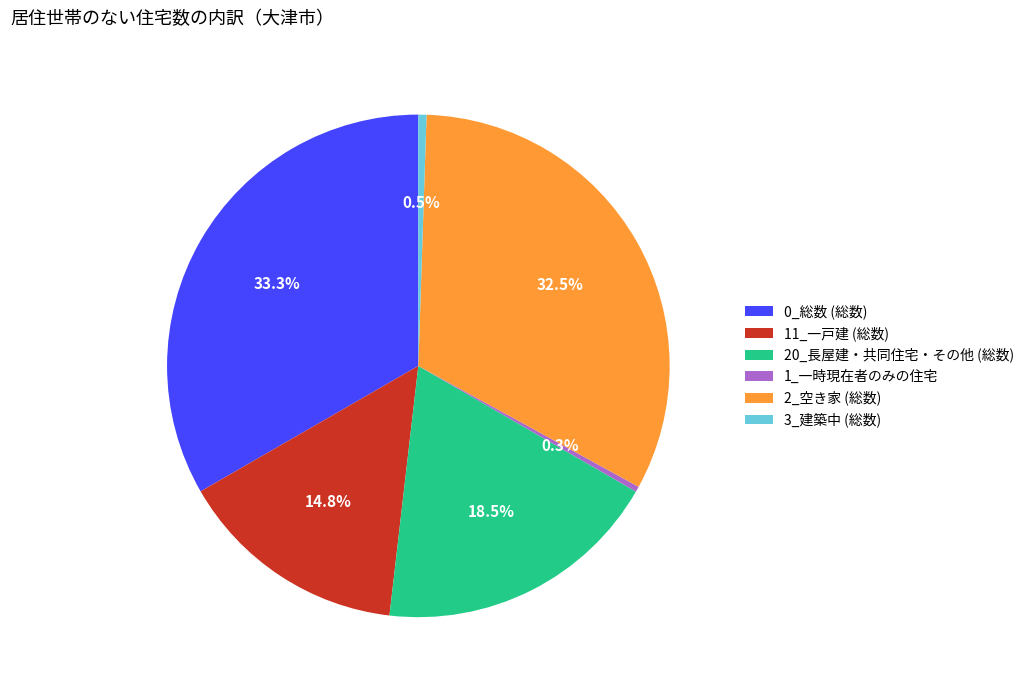

What is the total percentage of 0_総数 (総数) and 3_建築中 (総数)?

33.8%